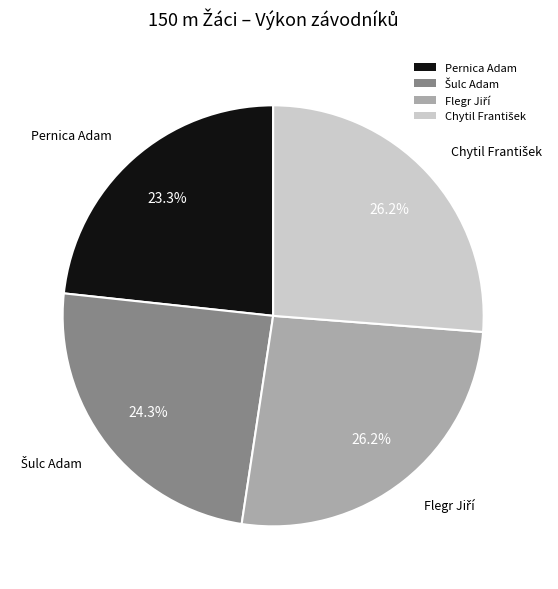

Does any single category account for the majority?

No